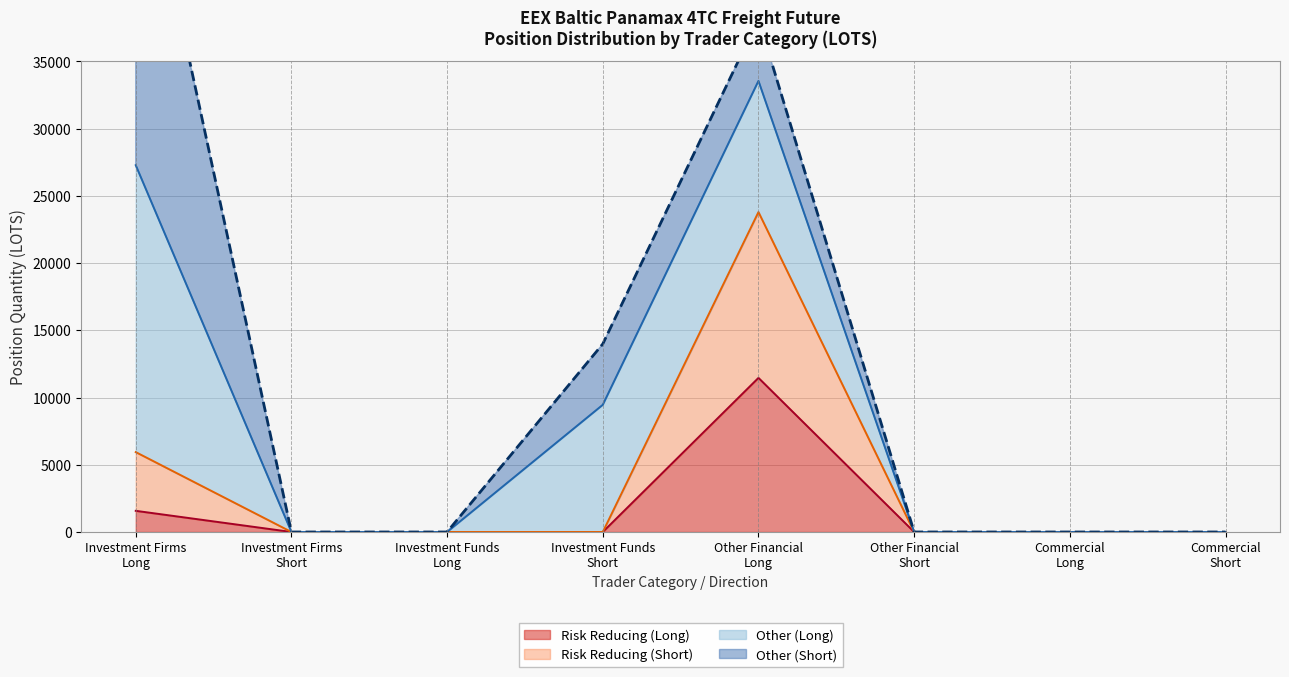

List the labels in order of Risk Reducing (Short) value, largest first.

Other Financial Long, Investment Firms Long, Investment Firms Short, Investment Funds Long, Investment Funds Short, Other Financial Short, Commercial Long, Commercial Short